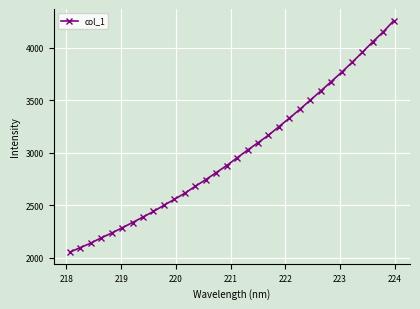

What is the value of the 18th point from the left?

3023.5